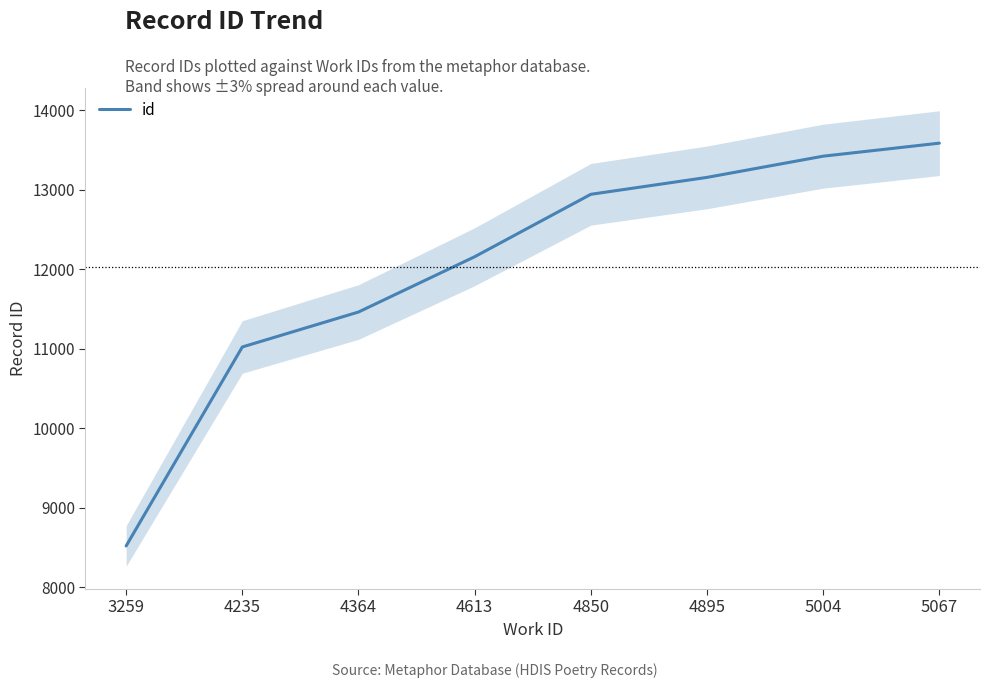

What is the value of the 4th point from the left?

12158